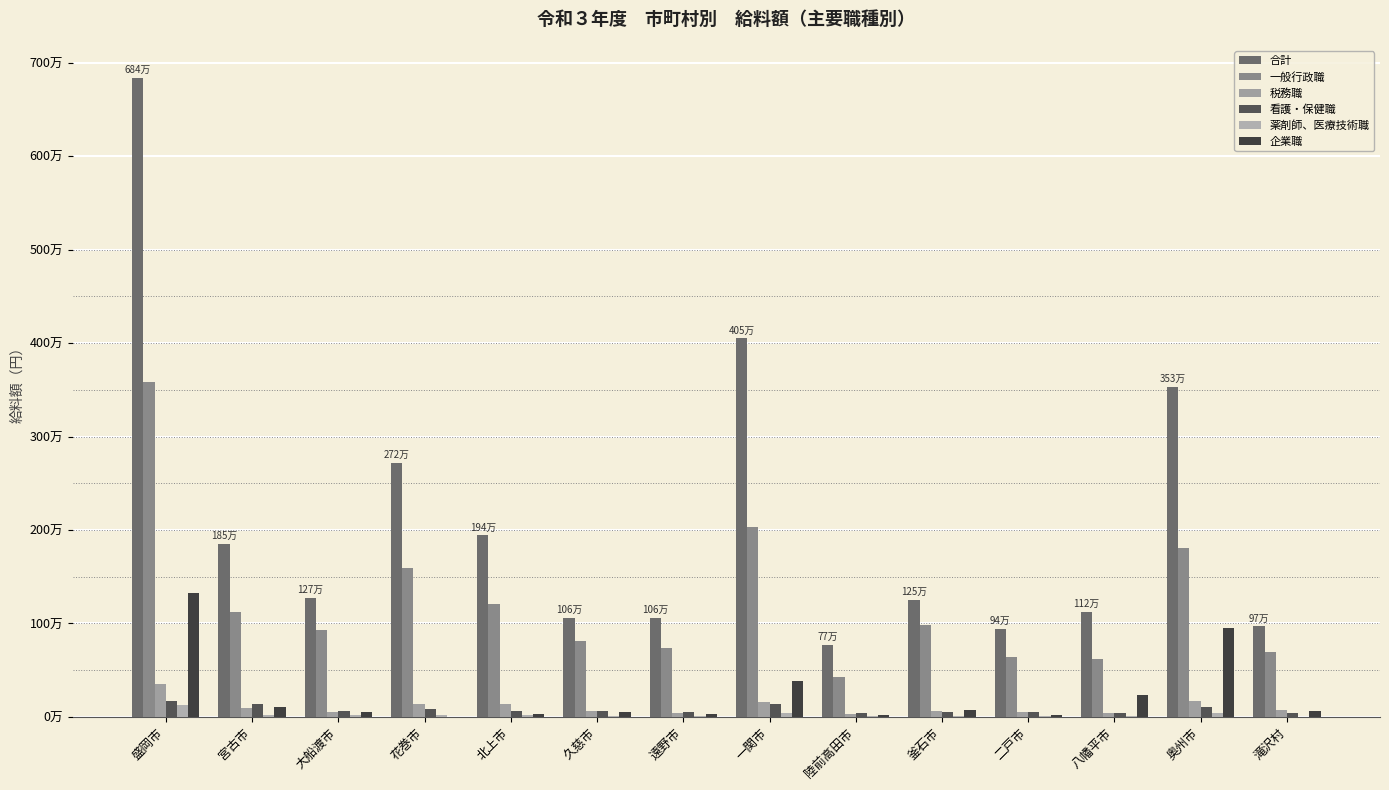

At which label does 税務職 first exceed 69696?

盛岡市